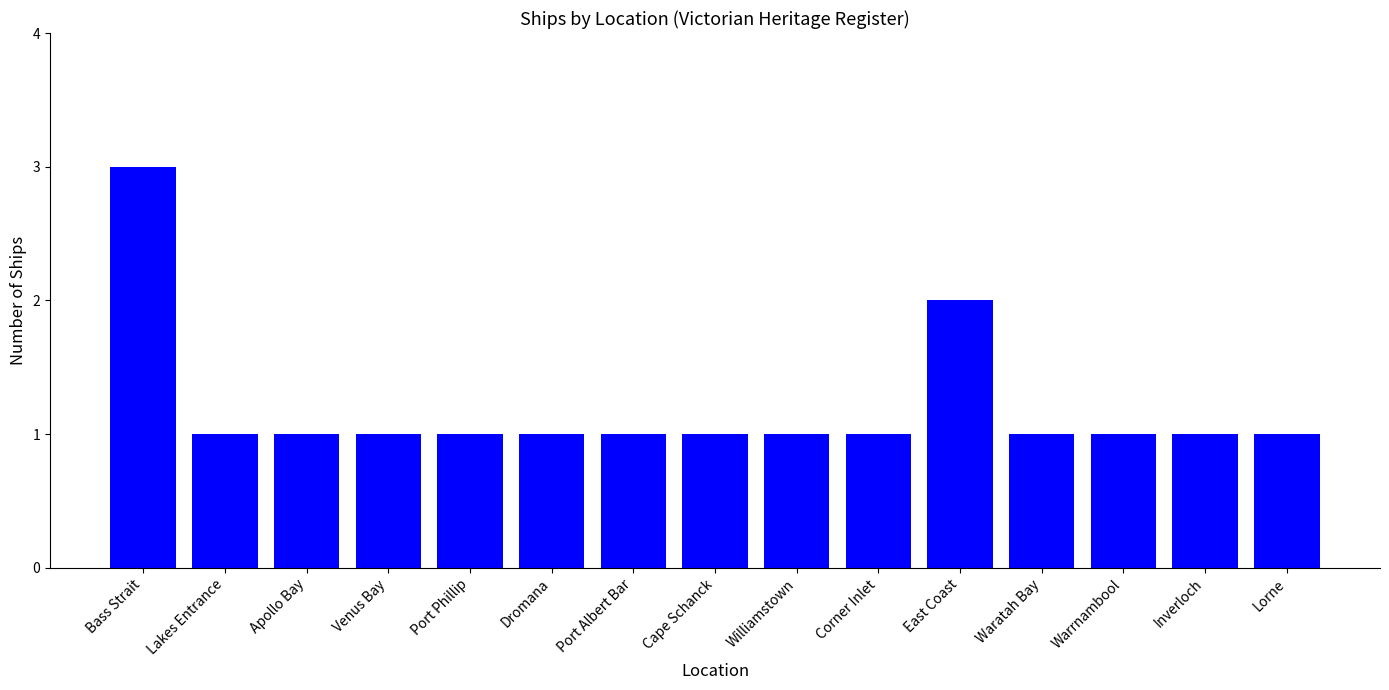

What is the average value?

1